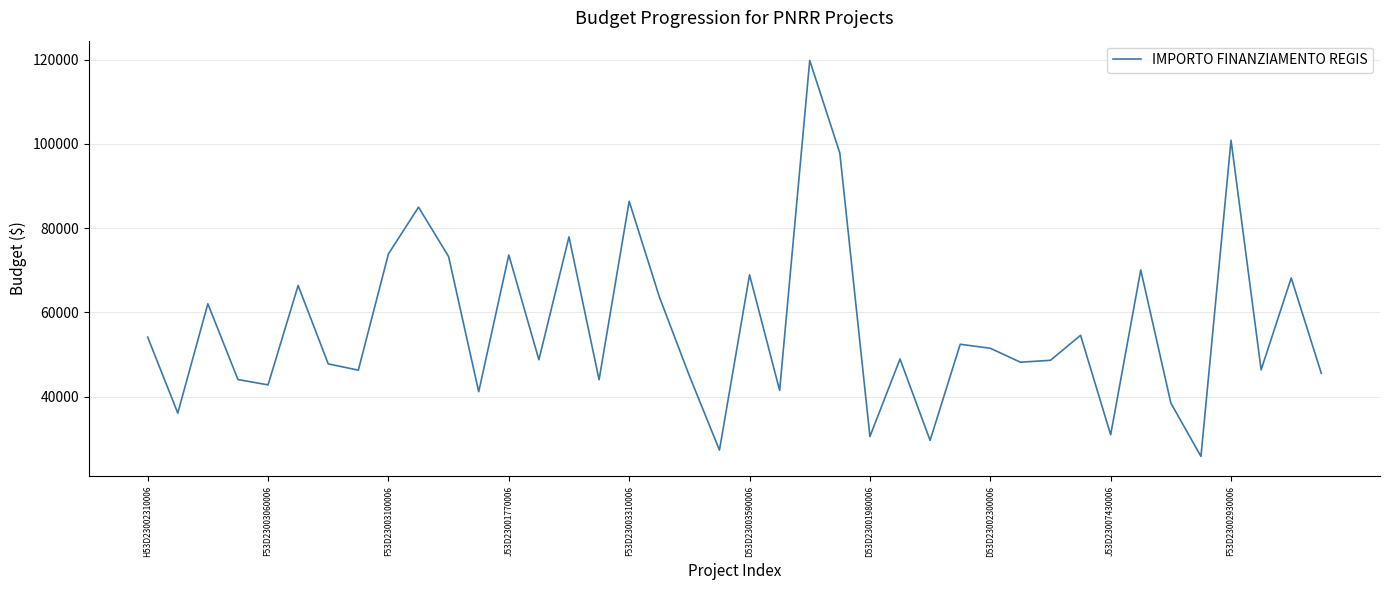

What is the minimum value shown in the chart?

25842.4